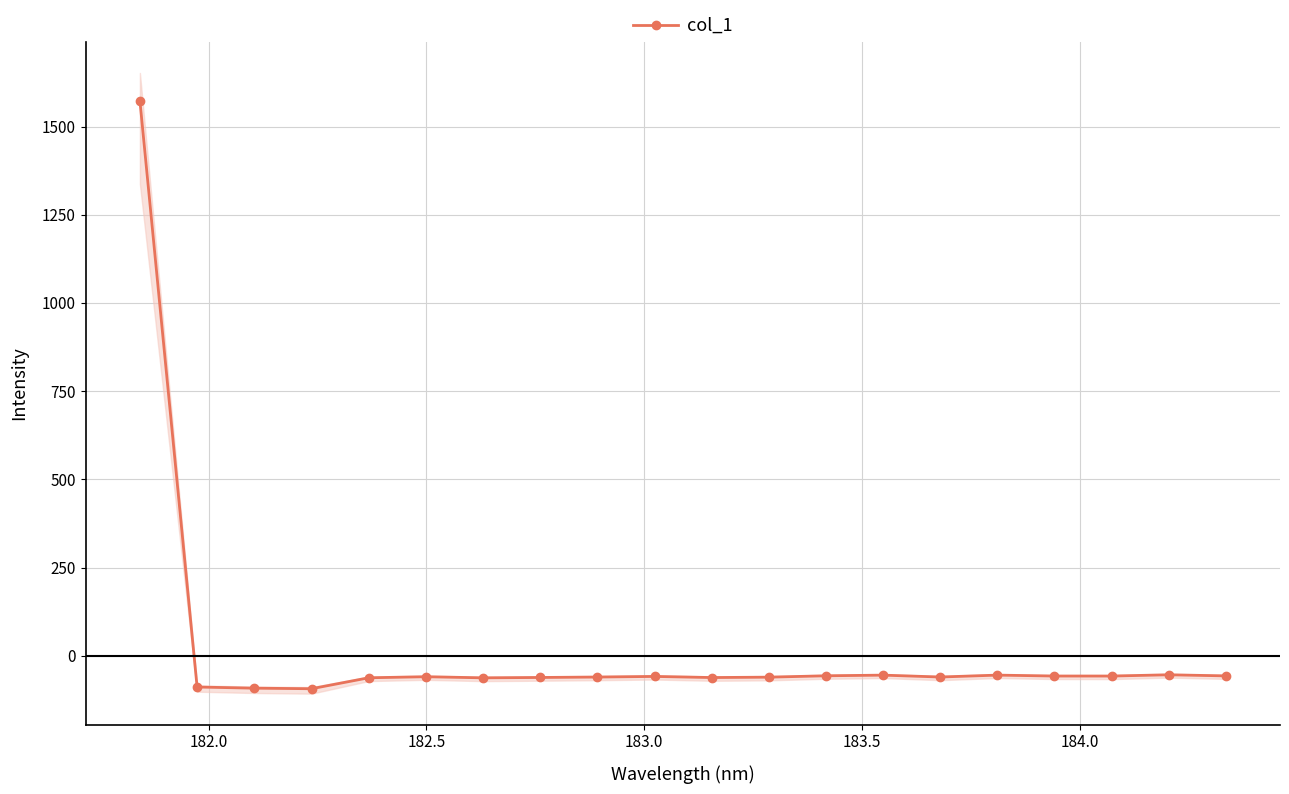

Does the chart display data point markers on the line(s)?

Yes